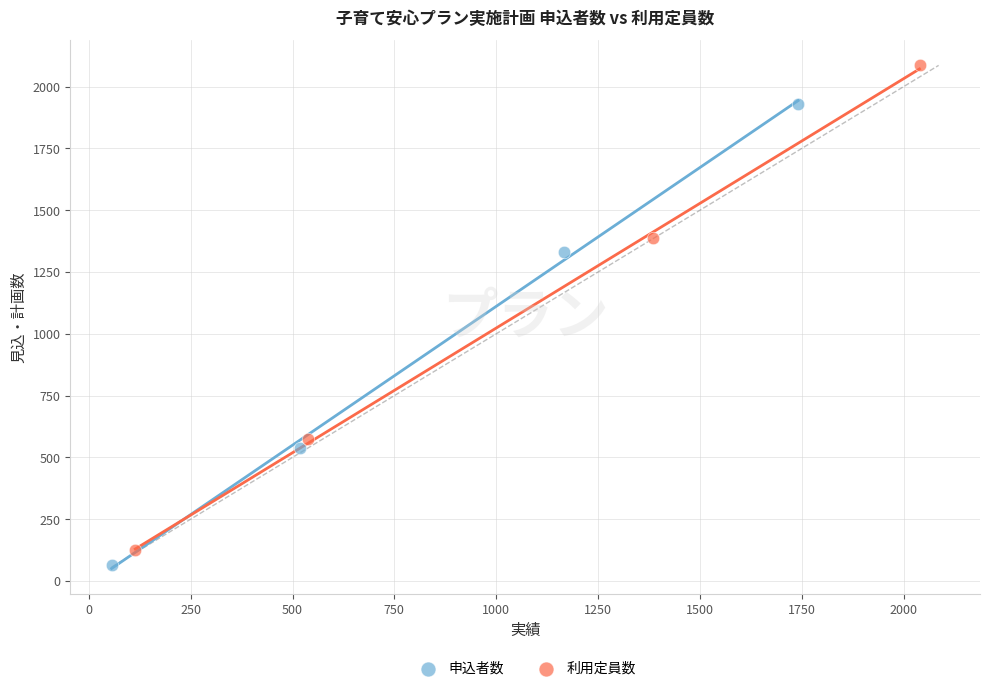

Which series reaches the maximum Y coordinate?

利用定員数